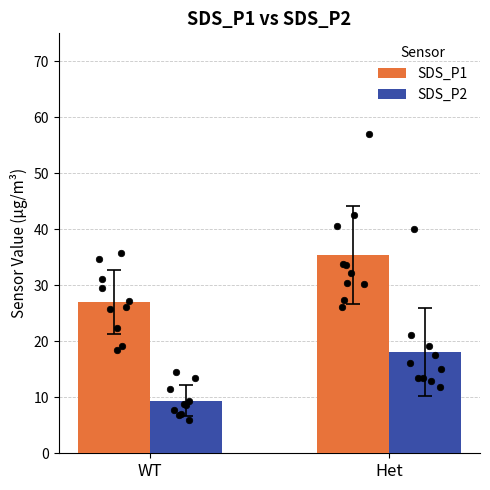

Which series reaches the minimum Y coordinate?

SDS_P2